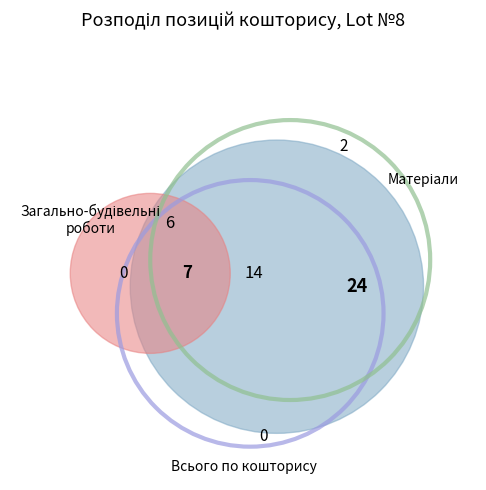

What is the ratio of the value at Загально-будівельні роботи to the value at Матеріали?

0.7